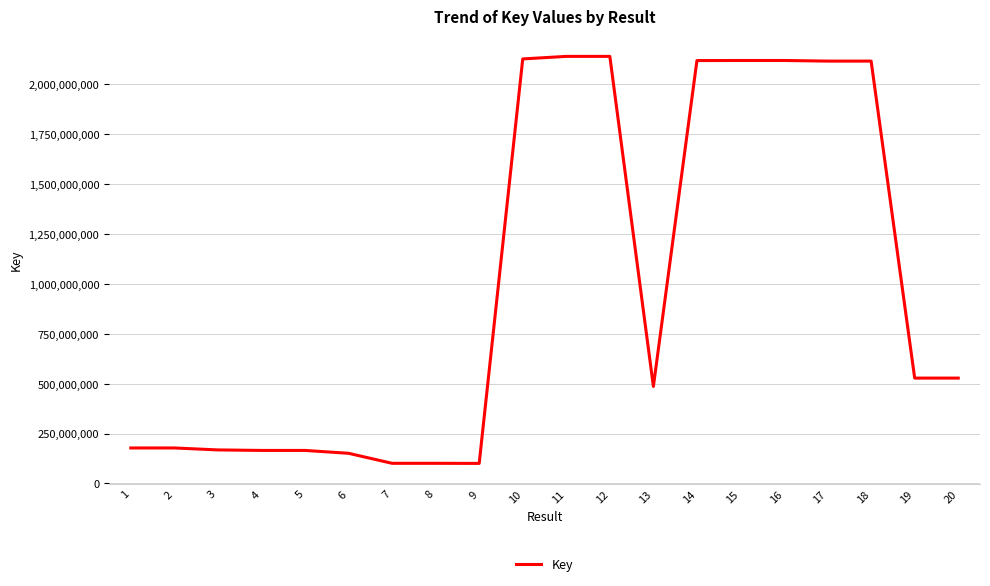

What is the difference between the maximum and minimum values?

2040597083